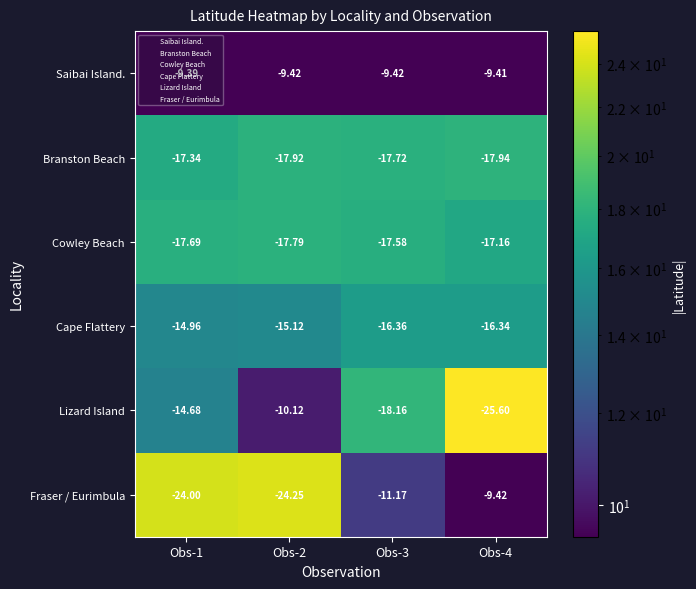

Which series has the largest total across all categories?

Saibai Island.